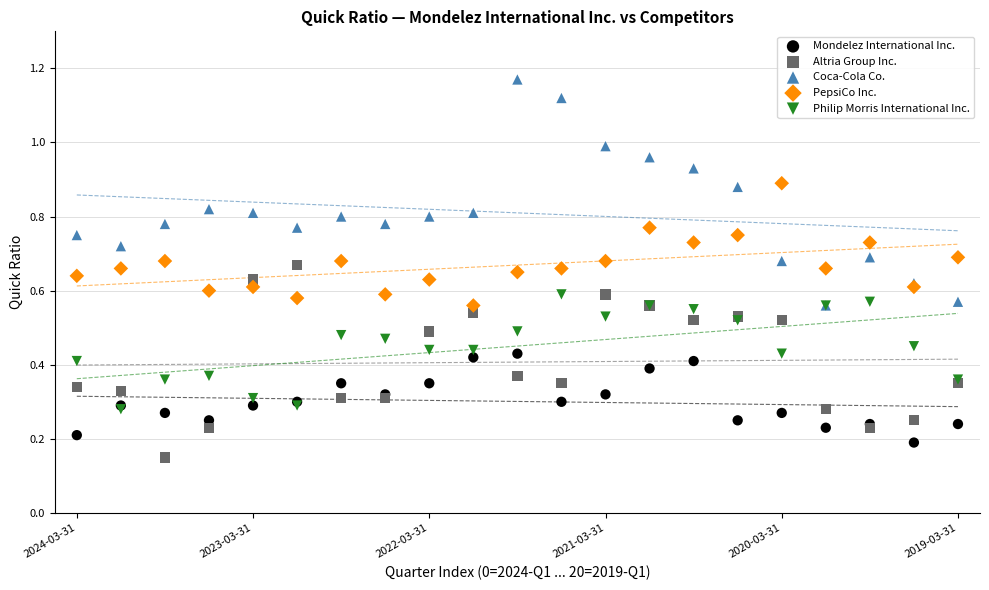

What are all the series names shown in the legend?

Mondelez International Inc., Altria Group Inc., Coca-Cola Co., PepsiCo Inc., Philip Morris International Inc.